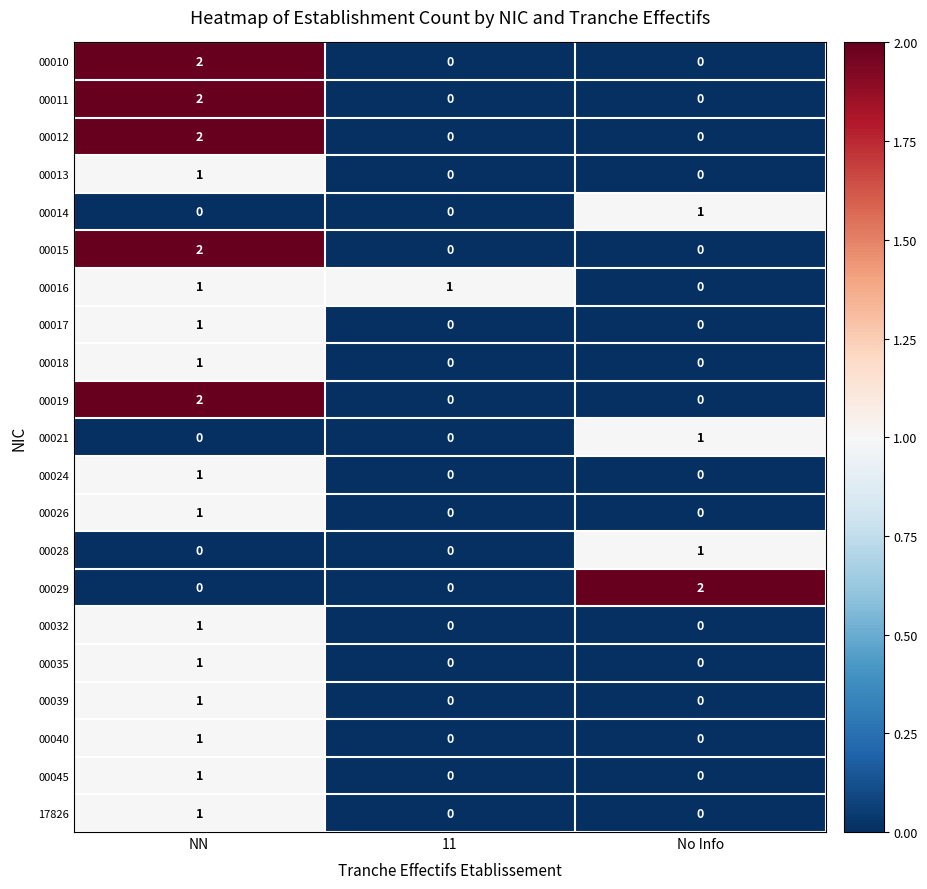

The value of 00017 at No Info is 1. True or false?

False